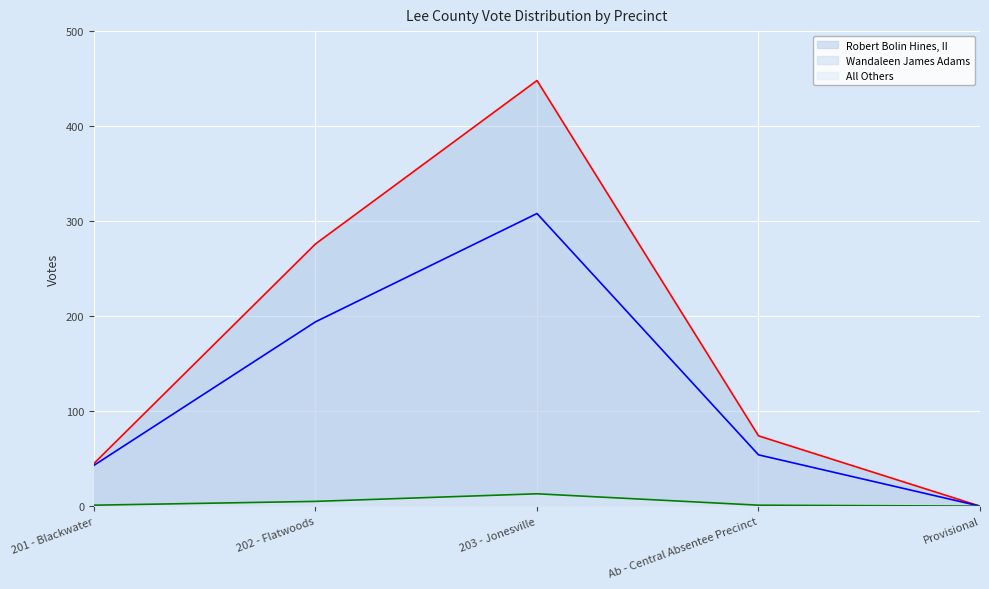

The All Others series shows 2 at 202 - Flatwoods. True or false?

False